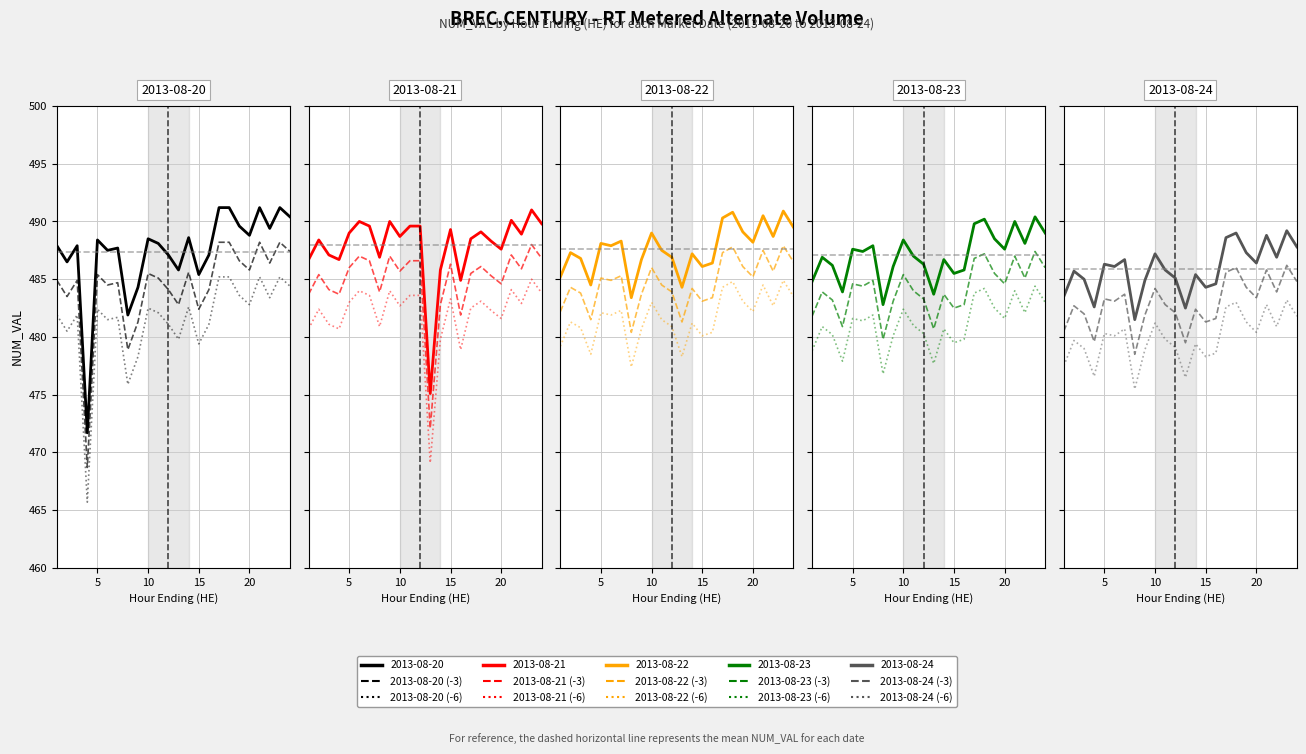

What is the highest value of the 2013-08-22 series?

490.9